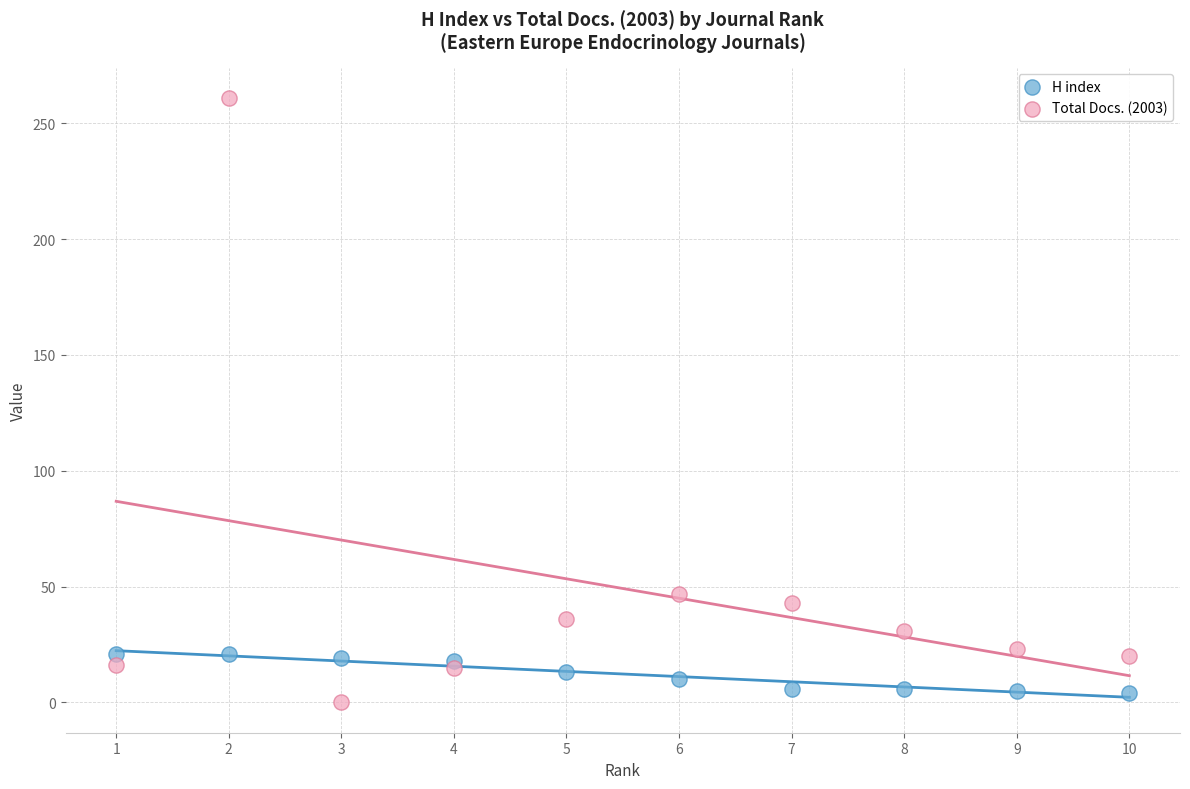

In the Total Docs. (2003) series, what Y value is closest to 130?

47